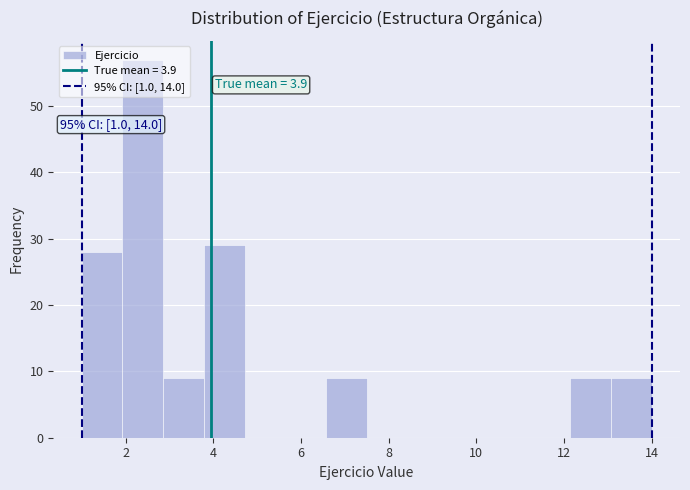

Which range on the x-axis has the tallest bar?

2.0 to 2.8